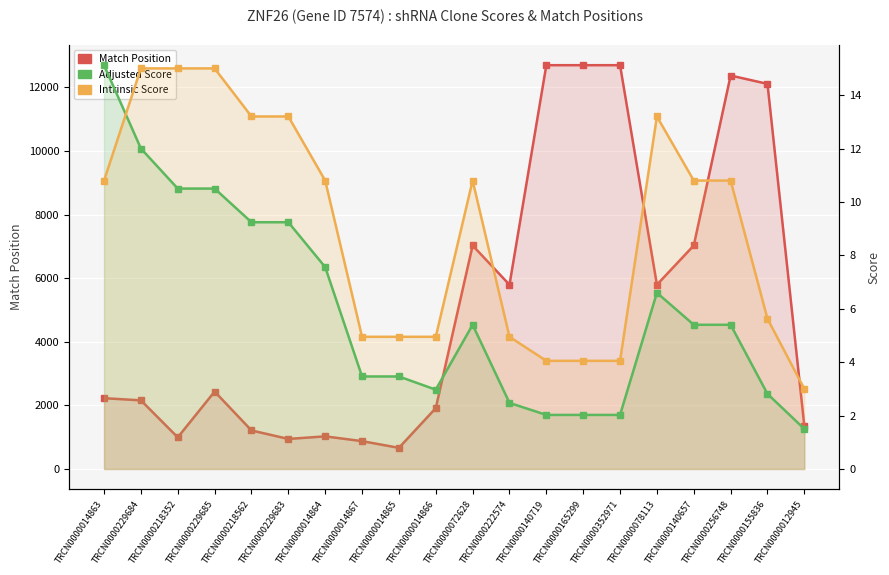

Reading right to left, transcribe all the data shown in this chart.

Match Position: TRCN0000012945=1357.0	TRCN0000155836=12107.0	TRCN0000256748=12369.0	TRCN0000140657=7026.0	TRCN0000078113=5793.0	TRCN0000352971=12694.0	TRCN0000165299=12694.0	TRCN0000140719=12694.0	TRCN0000222574=5792.0	TRCN0000072628=7026.0	TRCN0000014866=1913.0	TRCN0000014865=665.0	TRCN0000014867=876.0	TRCN0000014864=1026.0	TRCN0000229683=945.0	TRCN0000218562=1212.0	TRCN0000229685=2434.0	TRCN0000218352=995.0	TRCN0000229684=2158.0	TRCN0000014863=2226.0
Adjusted Score: TRCN0000012945=1.5	TRCN0000155836=2.8	TRCN0000256748=5.4	TRCN0000140657=5.4	TRCN0000078113=6.6	TRCN0000352971=2.0	TRCN0000165299=2.0	TRCN0000140719=2.0	TRCN0000222574=2.5	TRCN0000072628=5.4	TRCN0000014866=3.0	TRCN0000014865=3.5	TRCN0000014867=3.5	TRCN0000014864=7.6	TRCN0000229683=9.2	TRCN0000218562=9.2	TRCN0000229685=10.5	TRCN0000218352=10.5	TRCN0000229684=12.0	TRCN0000014863=15.1
Intrinsic Score: TRCN0000012945=3.0	TRCN0000155836=5.6	TRCN0000256748=10.8	TRCN0000140657=10.8	TRCN0000078113=13.2	TRCN0000352971=4.0	TRCN0000165299=4.0	TRCN0000140719=4.0	TRCN0000222574=5.0	TRCN0000072628=10.8	TRCN0000014866=5.0	TRCN0000014865=5.0	TRCN0000014867=5.0	TRCN0000014864=10.8	TRCN0000229683=13.2	TRCN0000218562=13.2	TRCN0000229685=15.0	TRCN0000218352=15.0	TRCN0000229684=15.0	TRCN0000014863=10.8